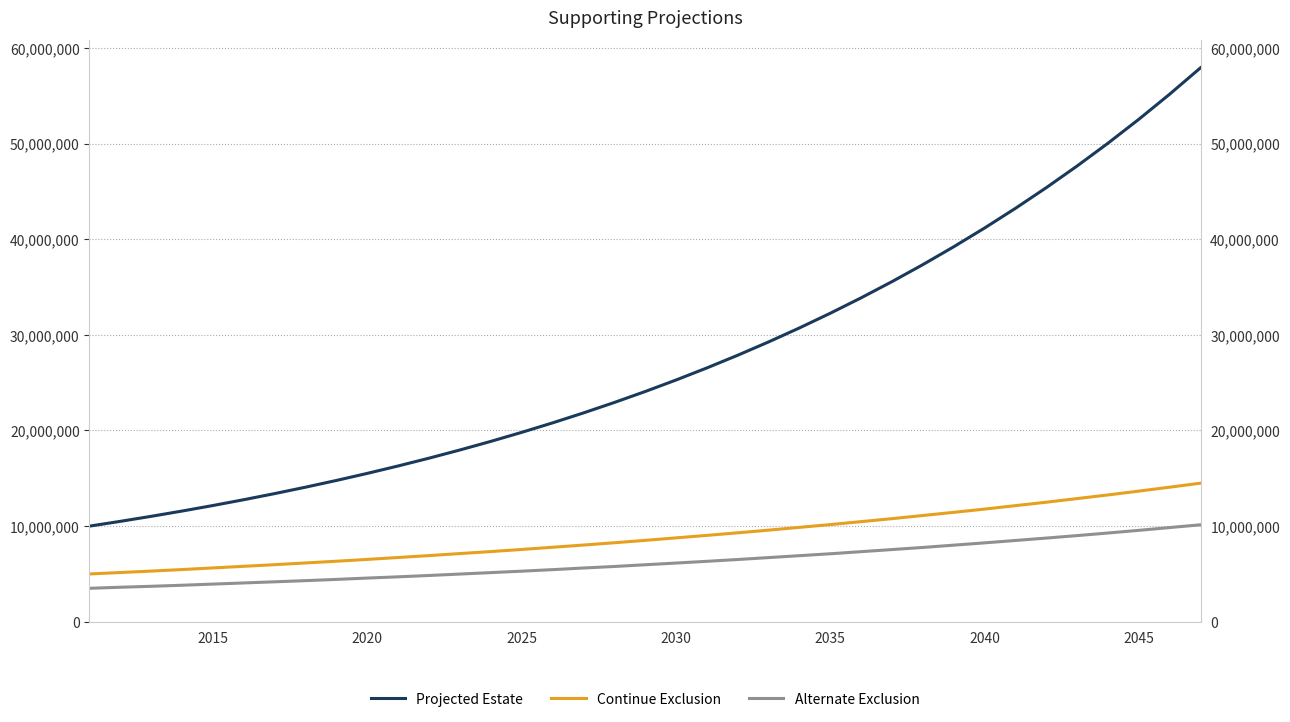

Reading left to right, extract all data points from this chart.

Projected Estate: 10000000.0	10500000.0	11025000.0	11576250.0	12155062.5	12762815.6	13400956.4	14071004.2	14774554.4	15513282.2	16288946.3	17103393.6	17958563.3	18856491.4	19799316.0	20789281.8	21828745.9	22920183.2	24066192.3	25269502.0	26532977.1	27859625.9	29252607.2	30715237.6	32250999.4	33863549.4	35556726.9	37334563.2	39201291.4	41161356.0	43219423.8	45380394.9	47649414.7	50031885.4	52533479.7	55160153.7	57918161.4
Continue Exclusion: 5000000.0	5150000.0	5300000.0	5460000.0	5630000.0	5800000.0	5970000.0	6150000.0	6330000.0	6520000.0	6720000.0	6920000.0	7130000.0	7340000.0	7560000.0	7790000.0	8020000.0	8260000.0	8510000.0	8770000.0	9030000.0	9300000.0	9580000.0	9870000.0	10160000.0	10470000.0	10780000.0	11110000.0	11440000.0	11780000.0	12140000.0	12500000.0	12880000.0	13260000.0	13660000.0	14070000.0	14490000.0
Alternate Exclusion: 3500000.0	3610000.0	3710000.0	3820000.0	3940000.0	4060000.0	4180000.0	4300000.0	4430000.0	4570000.0	4700000.0	4840000.0	4990000.0	5140000.0	5290000.0	5450000.0	5620000.0	5780000.0	5960000.0	6140000.0	6320000.0	6510000.0	6710000.0	6910000.0	7110000.0	7330000.0	7550000.0	7770000.0	8010000.0	8250000.0	8500000.0	8750000.0	9010000.0	9280000.0	9560000.0	9850000.0	10140000.0